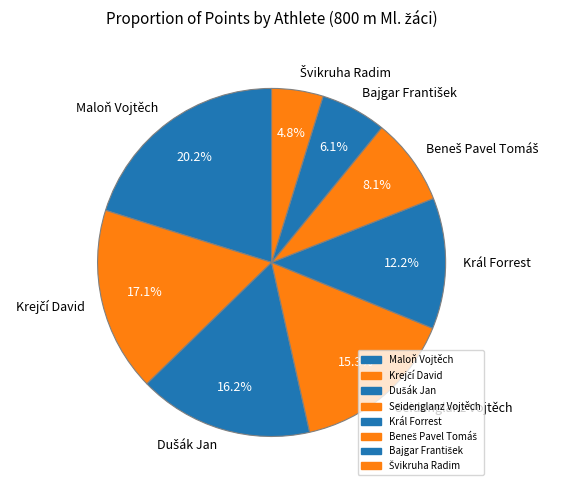

Is there any slice that represents more than half of the pie?

No